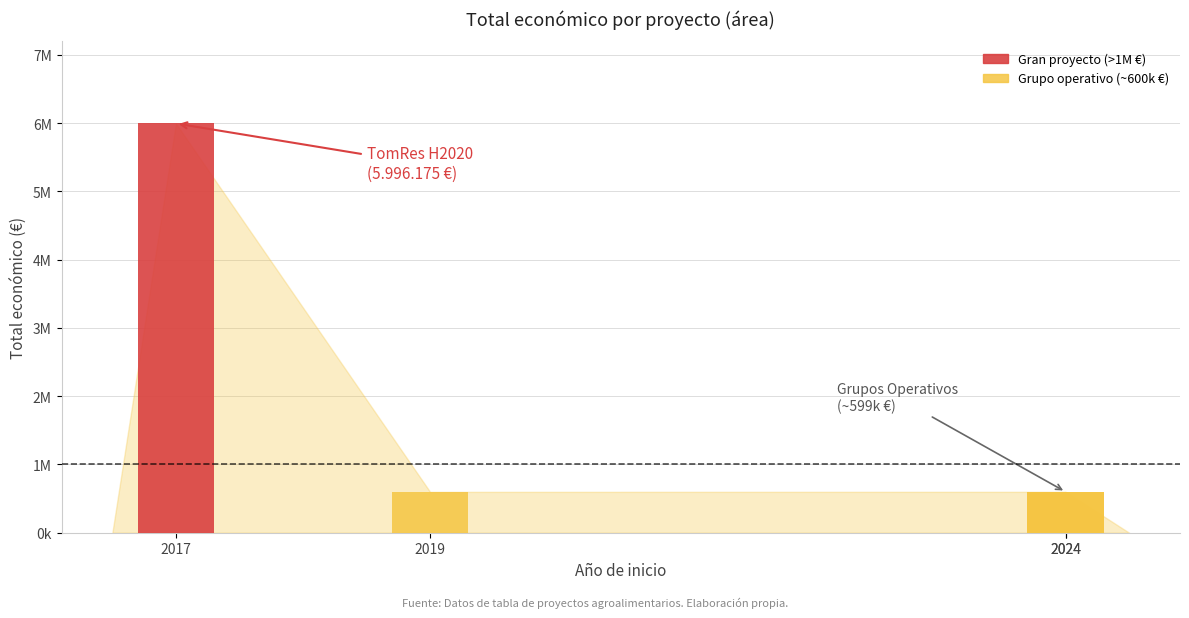

Is it true that the value at 2019 is 820909?

False